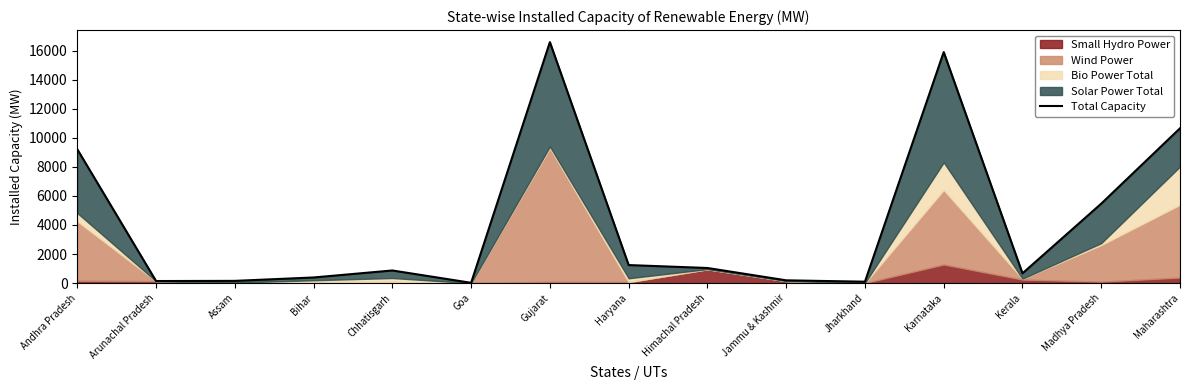

What is the approximate value at Chhatisgarh?

869.1